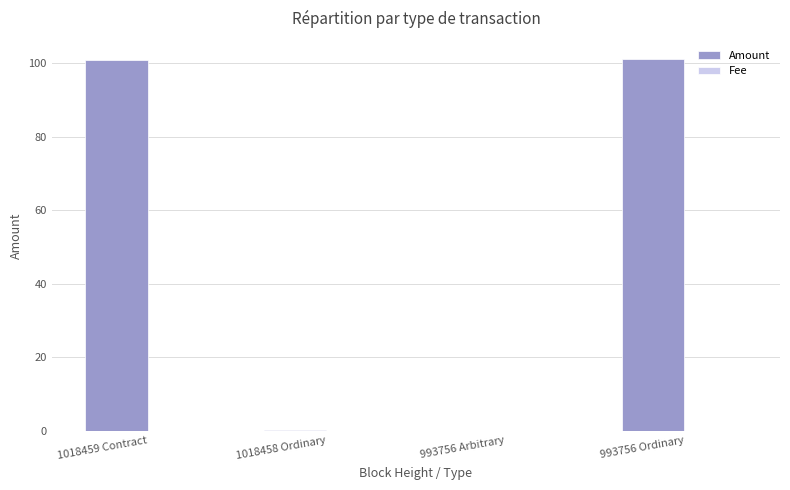

What is the highest value of the Amount series?

101.1